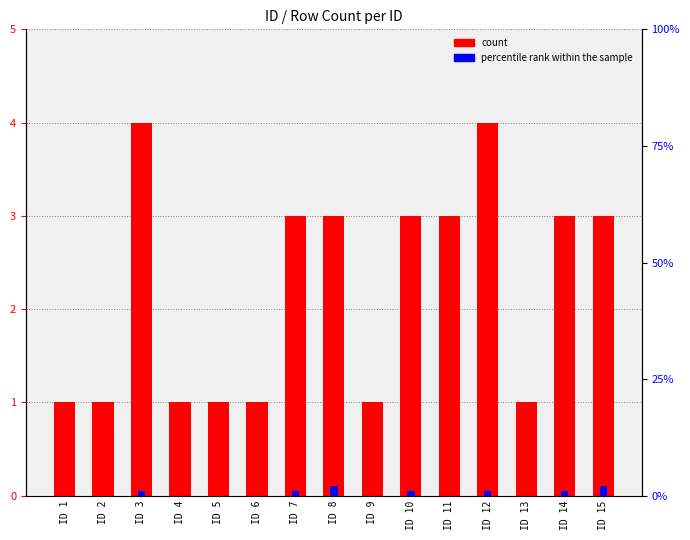

Reading left to right, extract all data points from this chart.

count: 1	1	4	1	1	1	3	3	1	3	3	4	1	3	3
percentile rank within the sample: 0	0	1	0	0	0	1	2	0	1	0	1	0	1	2